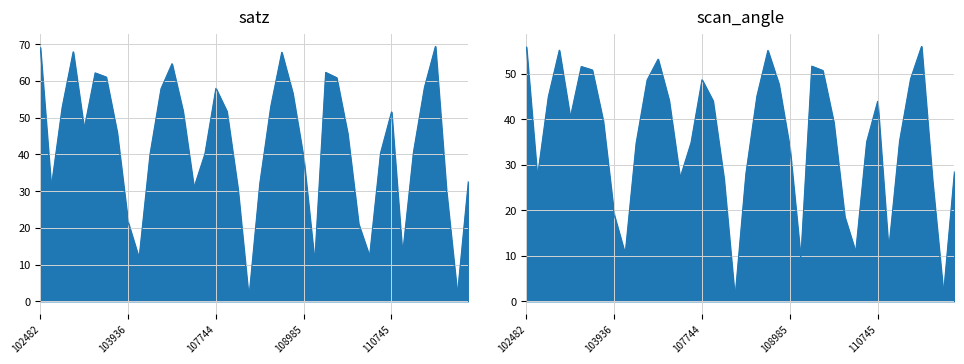

What is the label of the 31st point from the right?

104054